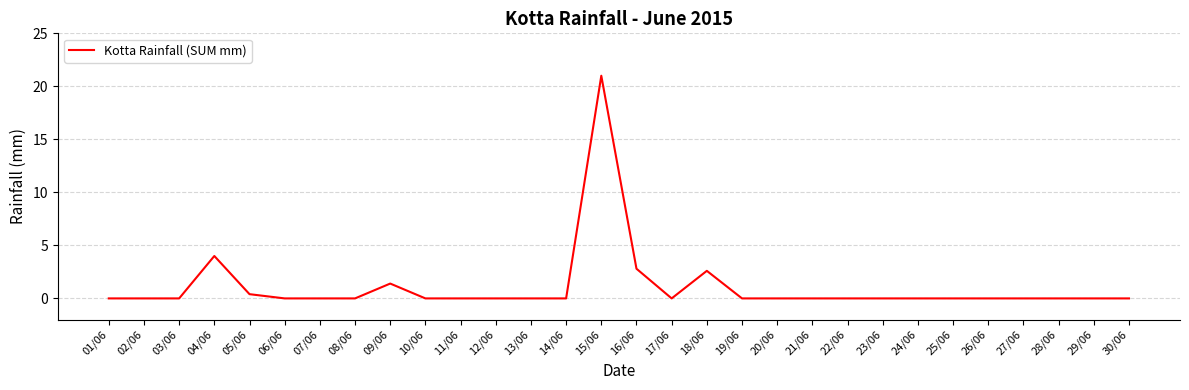

True or false: the data has more than 2 interior local peaks.

True